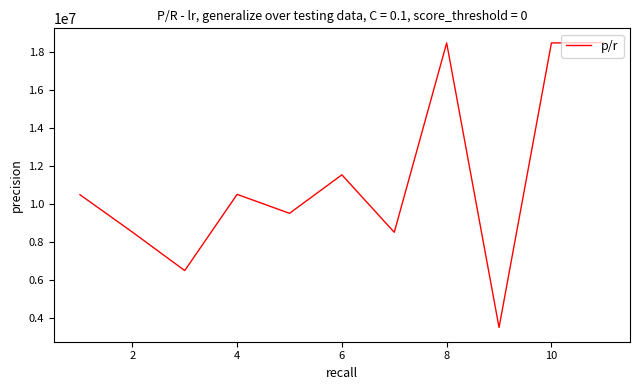

What is the difference between the maximum and minimum values?

15015711